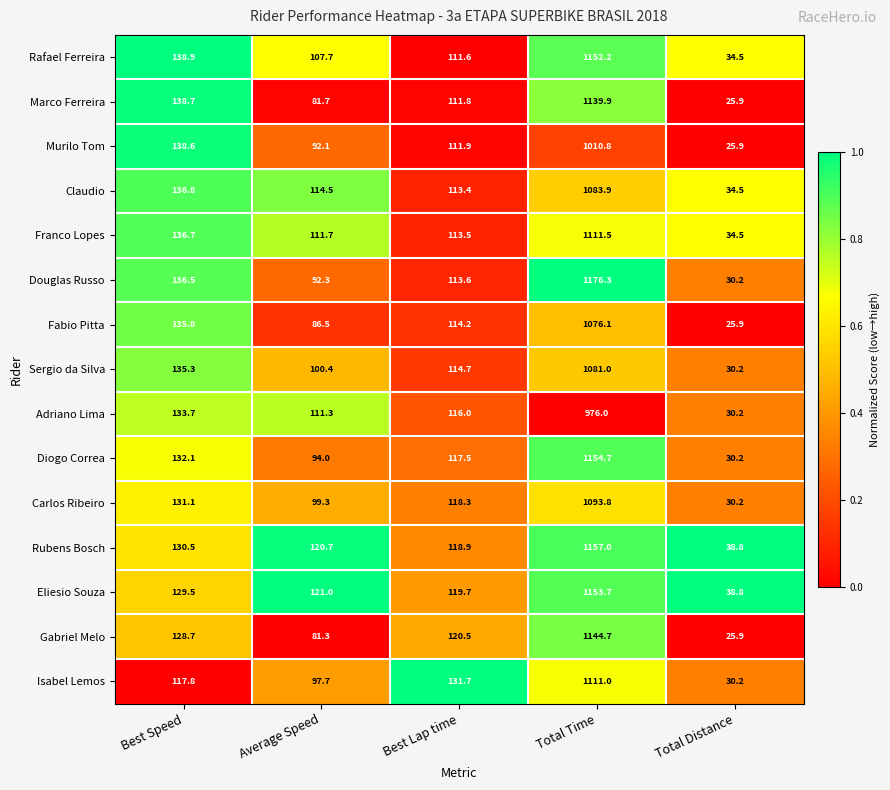

How many data points in Carlos Ribeiro are above 118?

3